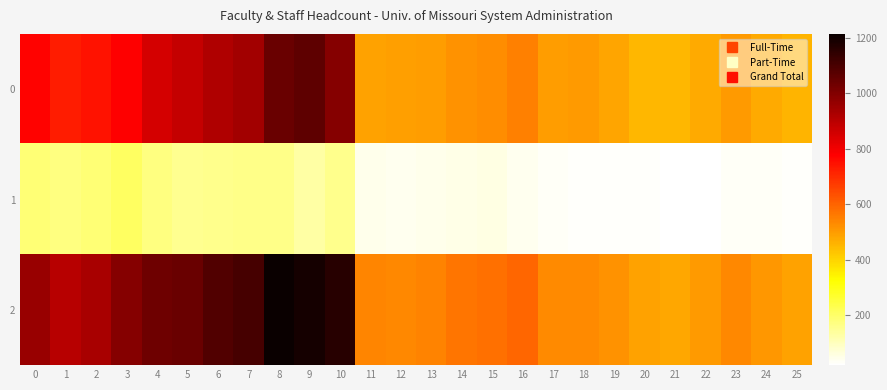

Rank the series at 10 from highest to lowest value.

2, 0, 1